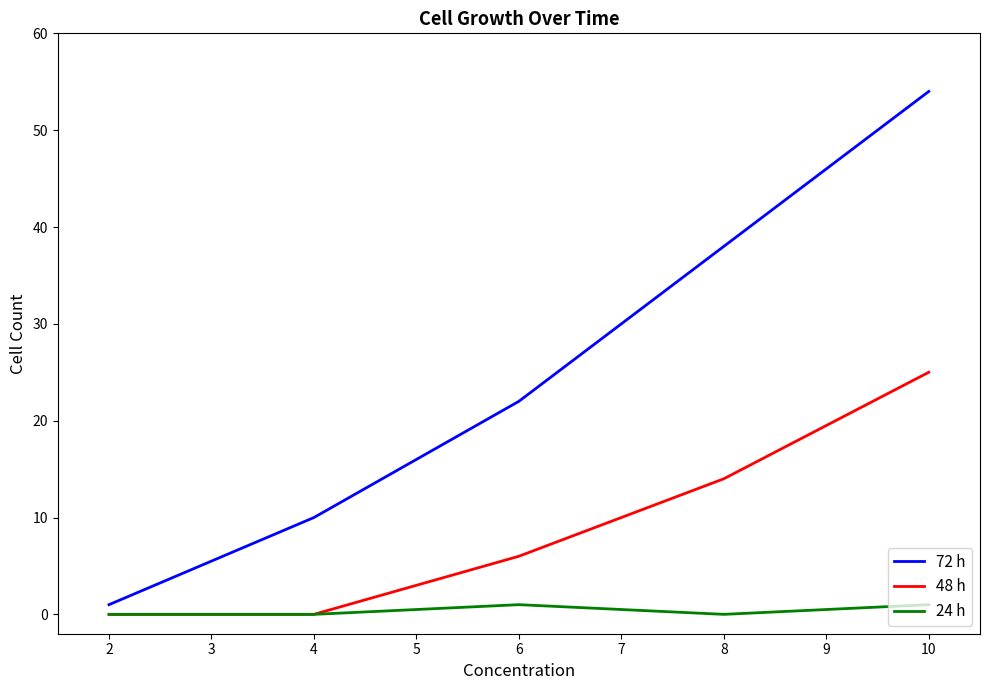

Rank the categories by 72 h value from highest to lowest.

10, 8, 6, 4, 2